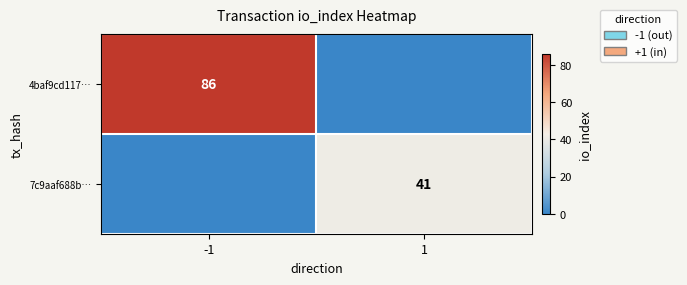

What is the sum of all 7c9aaf688b… values?

41